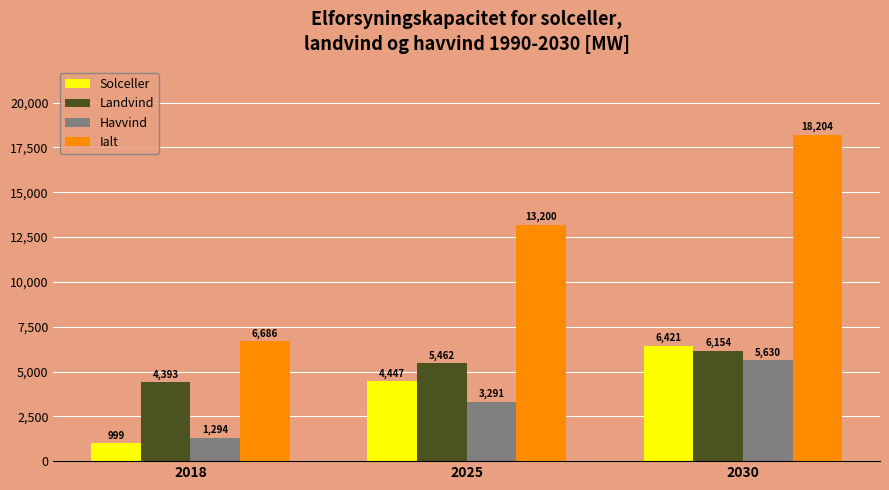

At which category does the chart reach its minimum across all series?

2018